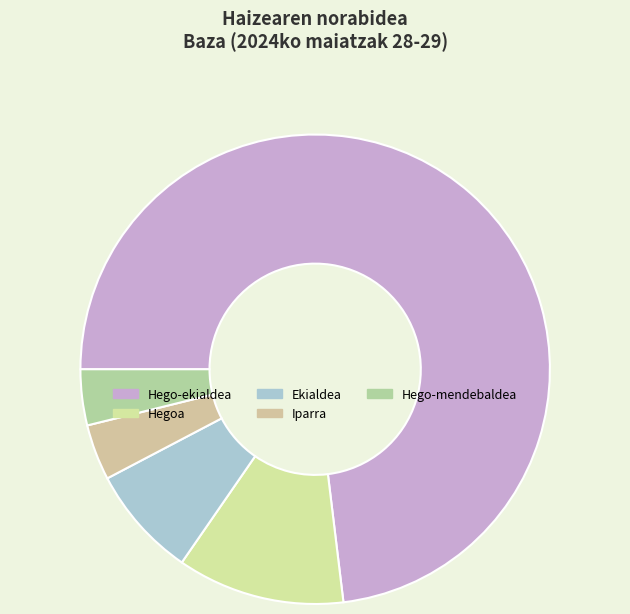

How many slices are in this pie chart?

5